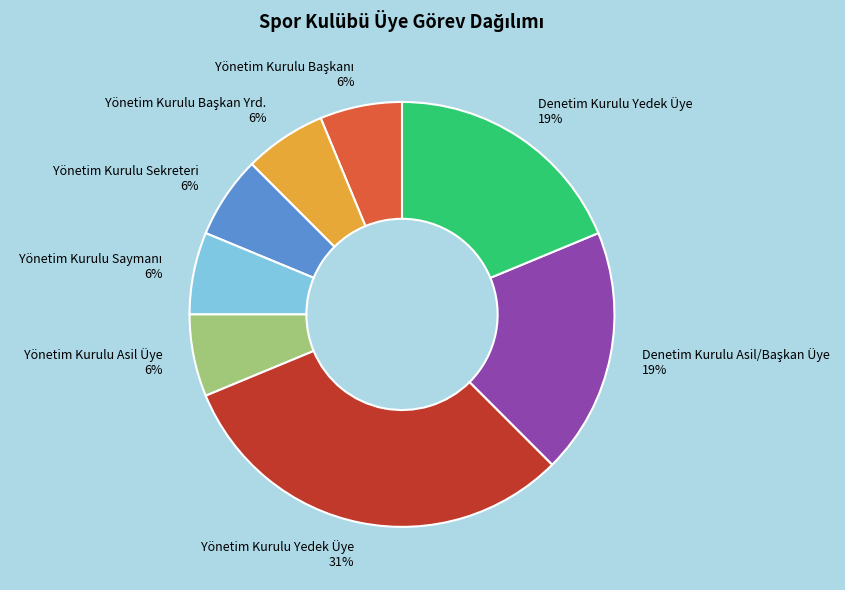

To the nearest percent, what is the average slice percentage?

12%